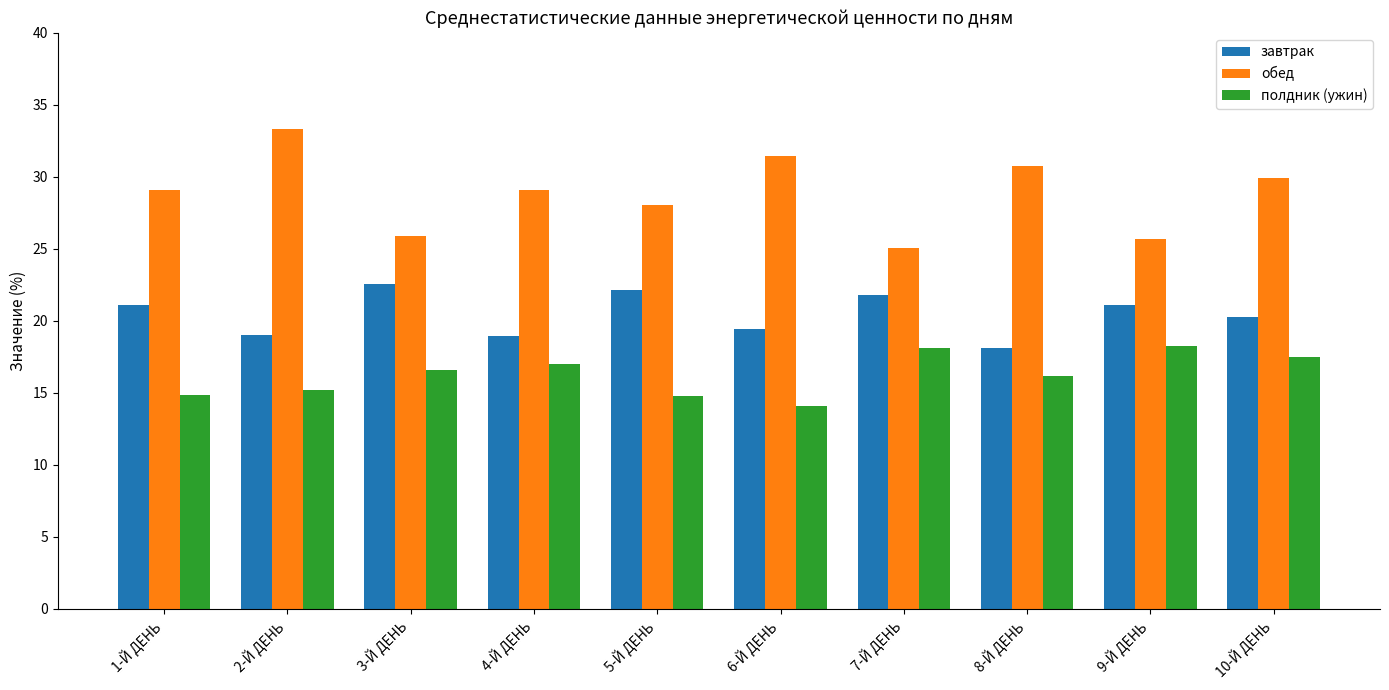

At how many categories does at least one series exceed 27?

7